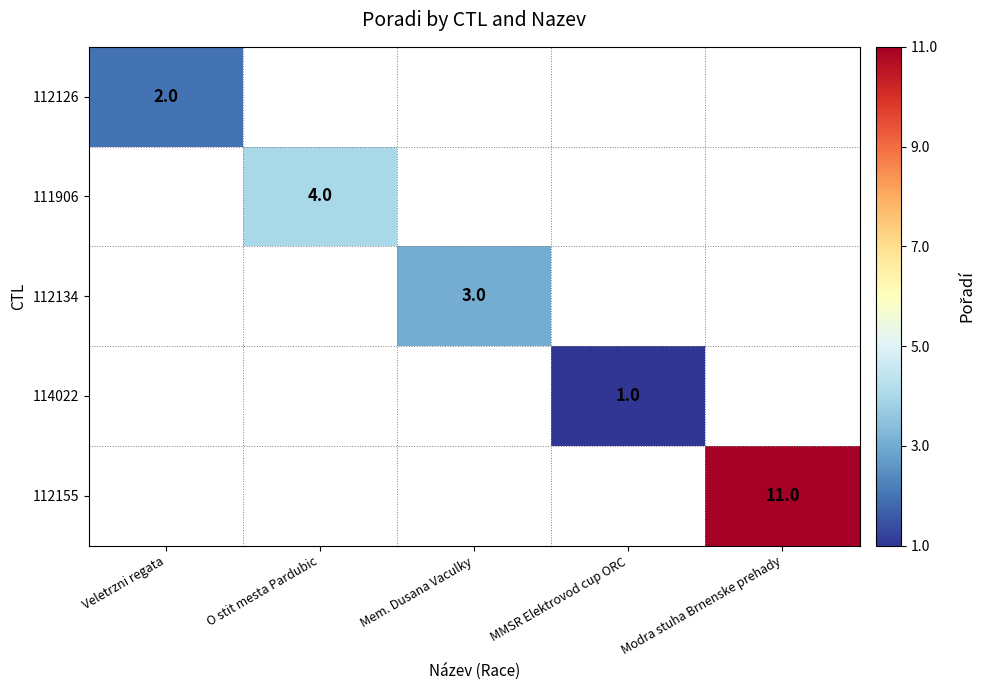

What is the maximum value shown in the chart?

11.0